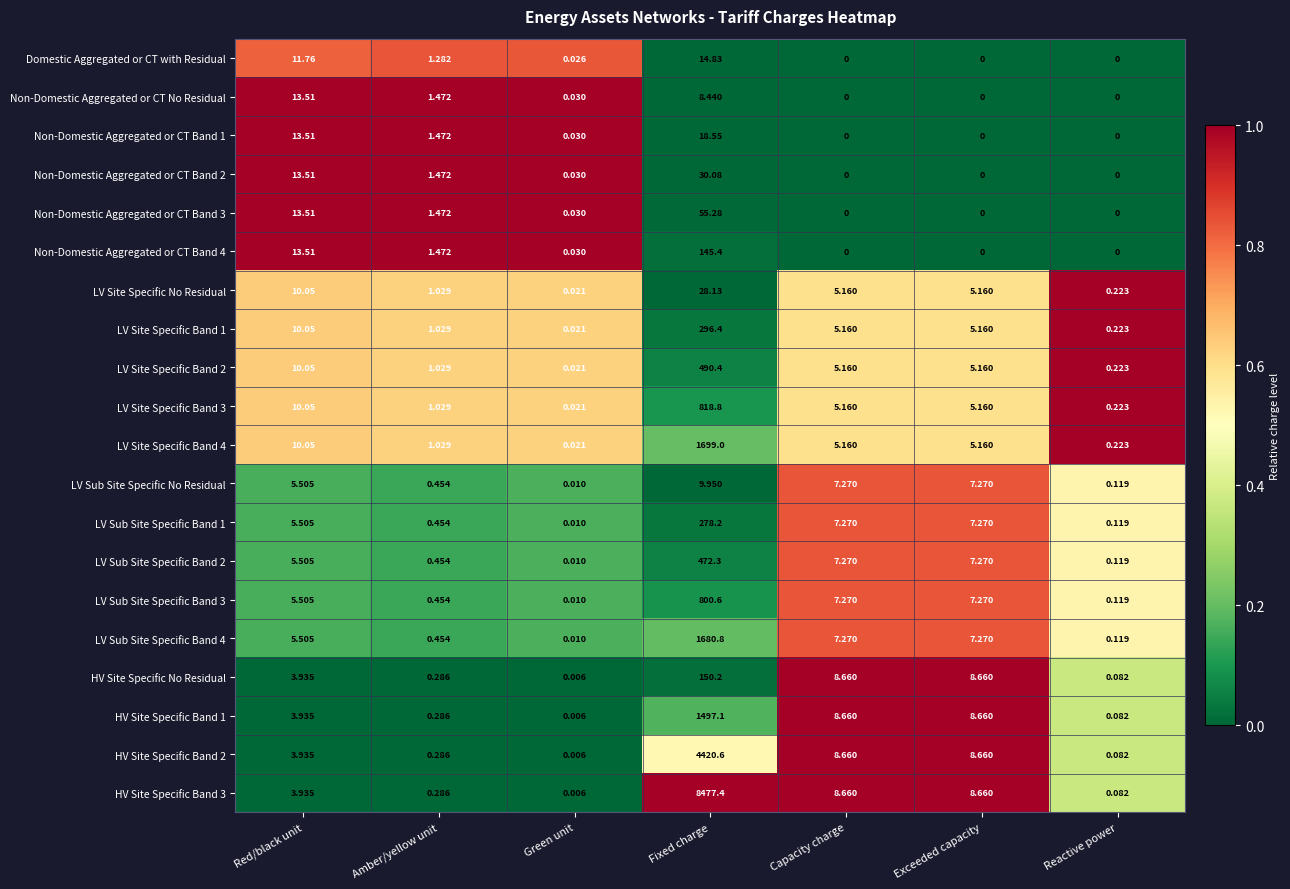

Where is LV Site Specific Band 1 nearest to the value 148?

Red/black unit